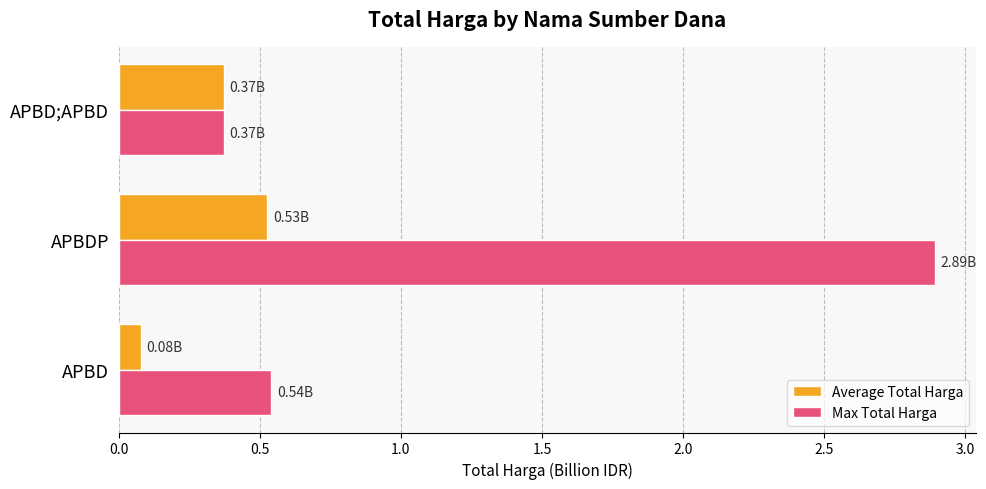

At APBDP, list the series in order from largest to smallest.

Max Total Harga, Average Total Harga